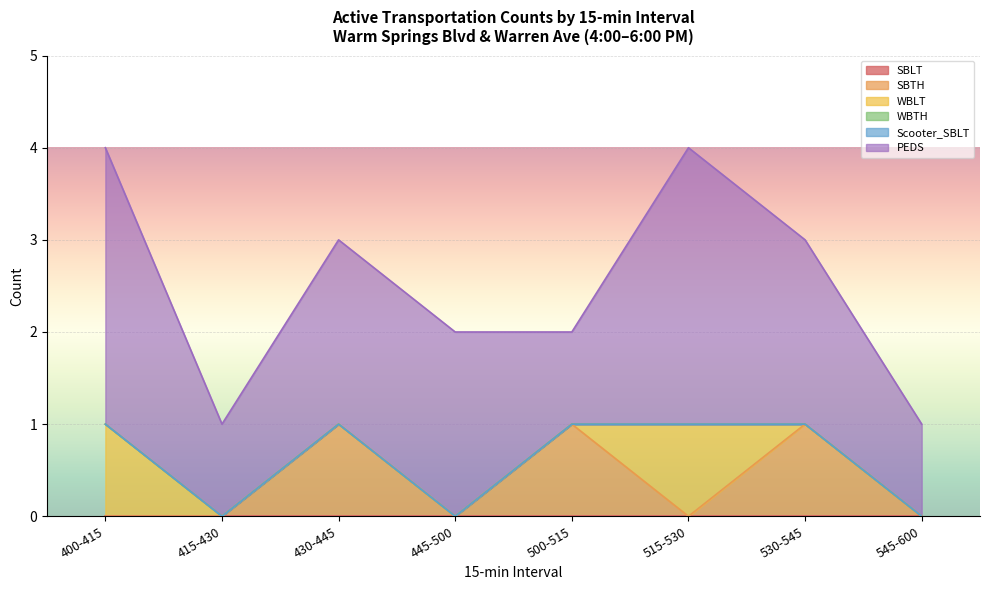

True or false: Scooter_SBLT and SBTH intersect in this chart.

False